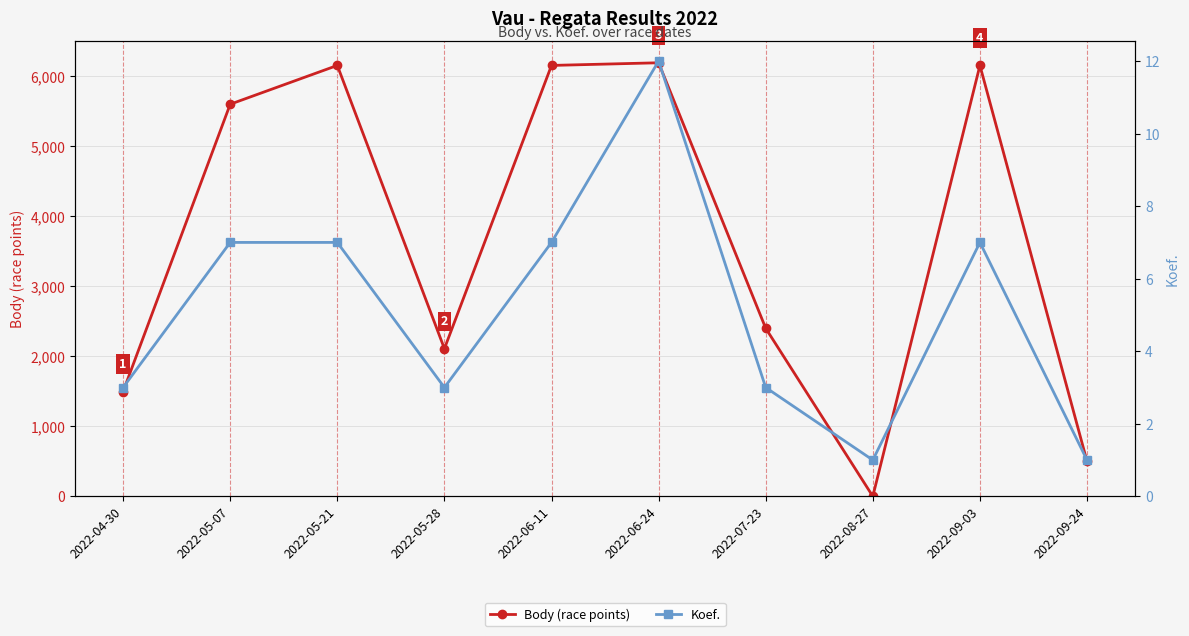

In Koef., how many points are lower than both neighbors (excluding endpoints)?

2